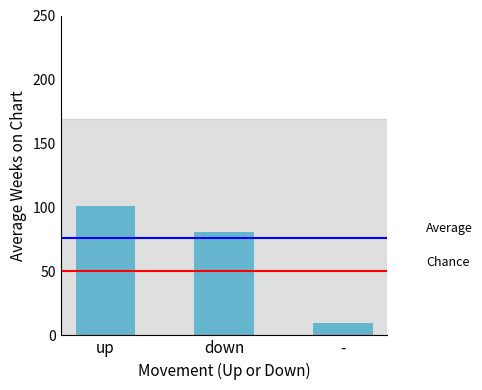

Reading left to right, what are all the values shown in this chart?

up=101.2	down=80.9	-=9.9